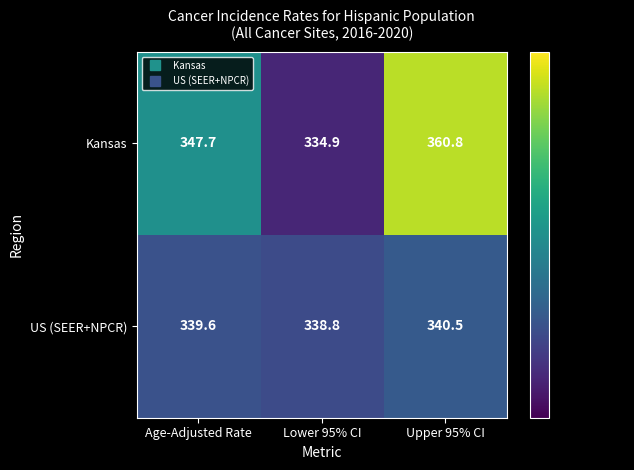

What is the sum of all Kansas values?

1043.4